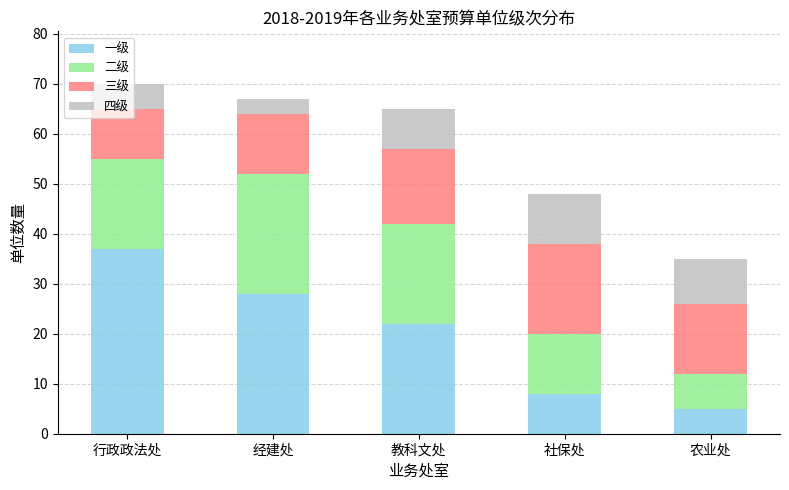

What is the total value across all series at 社保处?

48